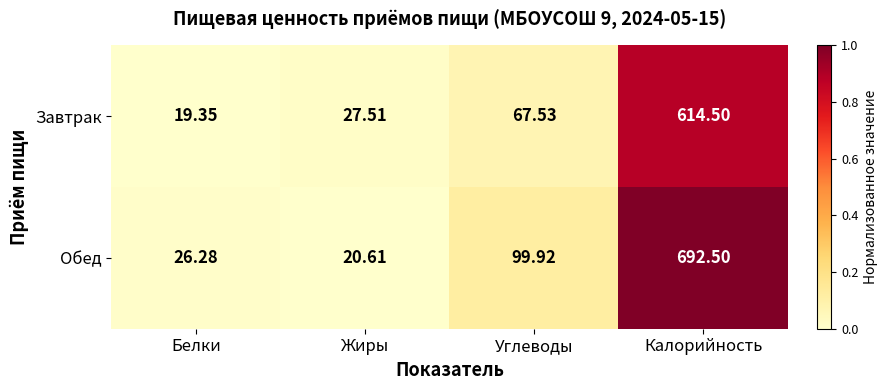

At Углеводы, list the series in order from smallest to largest.

Завтрак, Обед